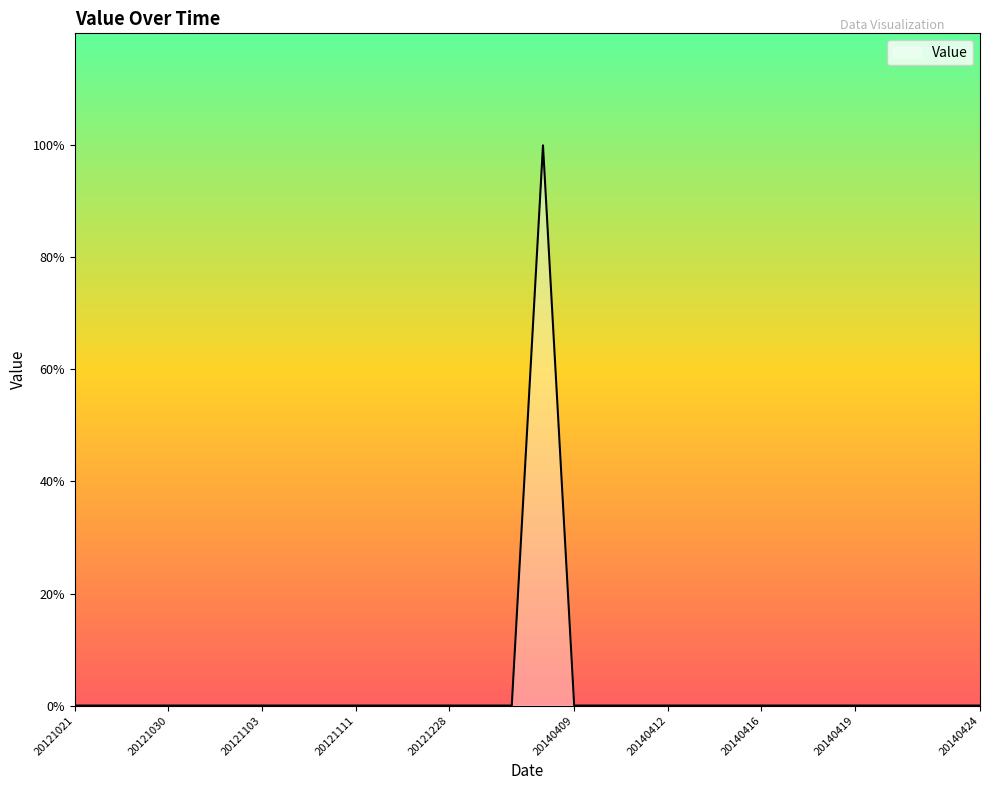

Does the chart display data point markers on the line(s)?

No